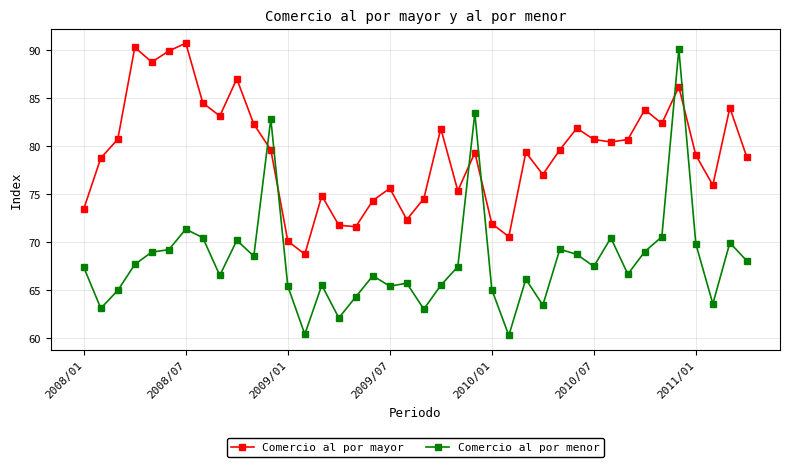

Which series has the widest spread of values?

Comercio al por menor